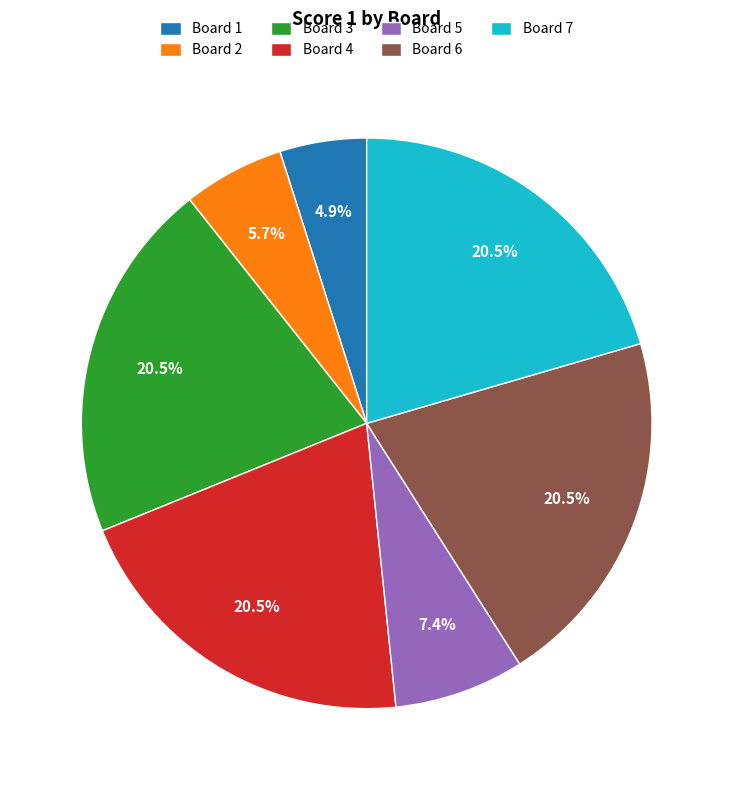

To the nearest percent, what is the combined percentage of Board 1 and Board 6?

25%